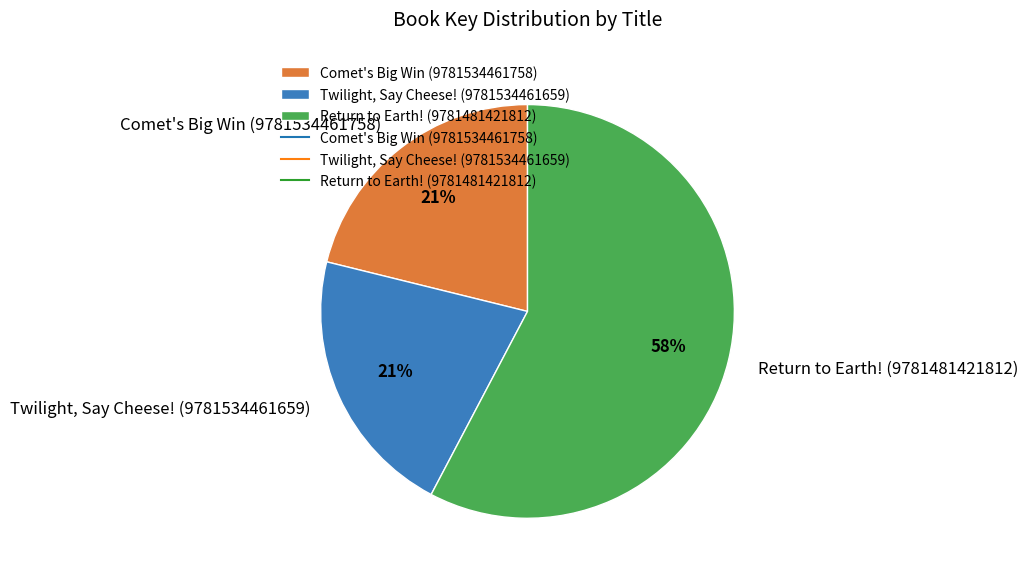

What percentage is the Comet's Big Win (9781534461758) slice, to the nearest percent?

21%